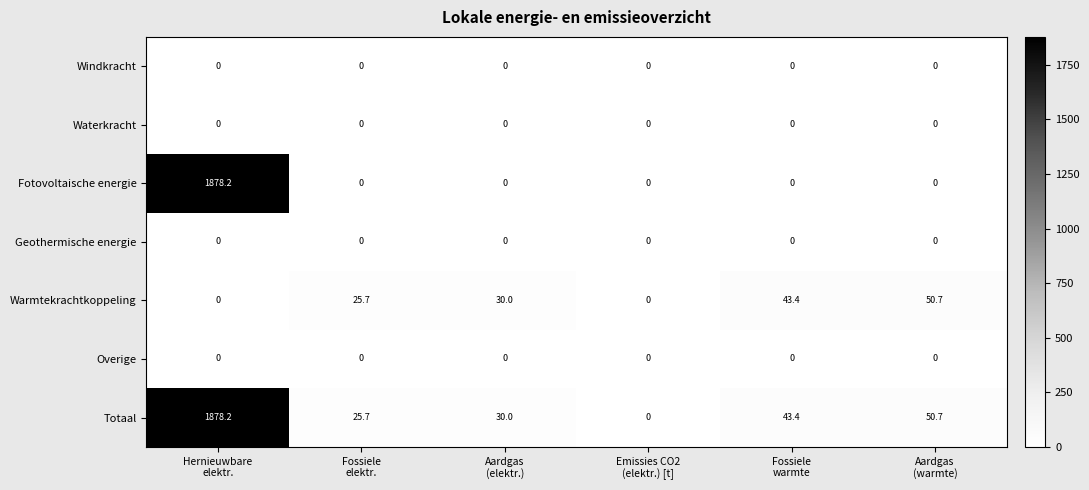

What is the spread (max minus min) of values at Fossiele
warmte?

43.4